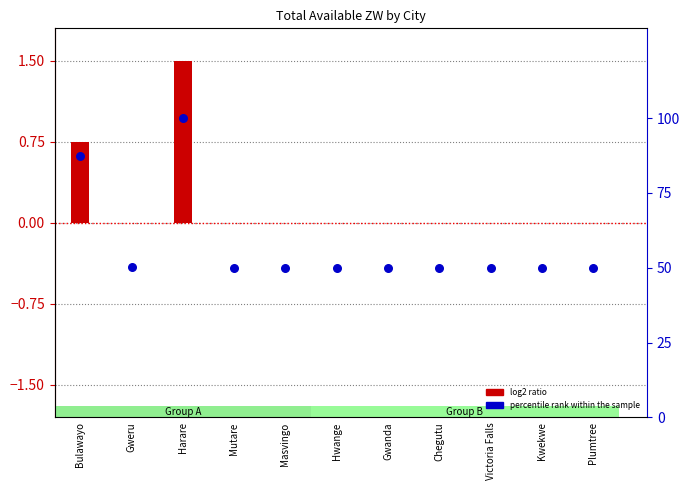

Between Gweru and Mutare, which is larger?

Gweru